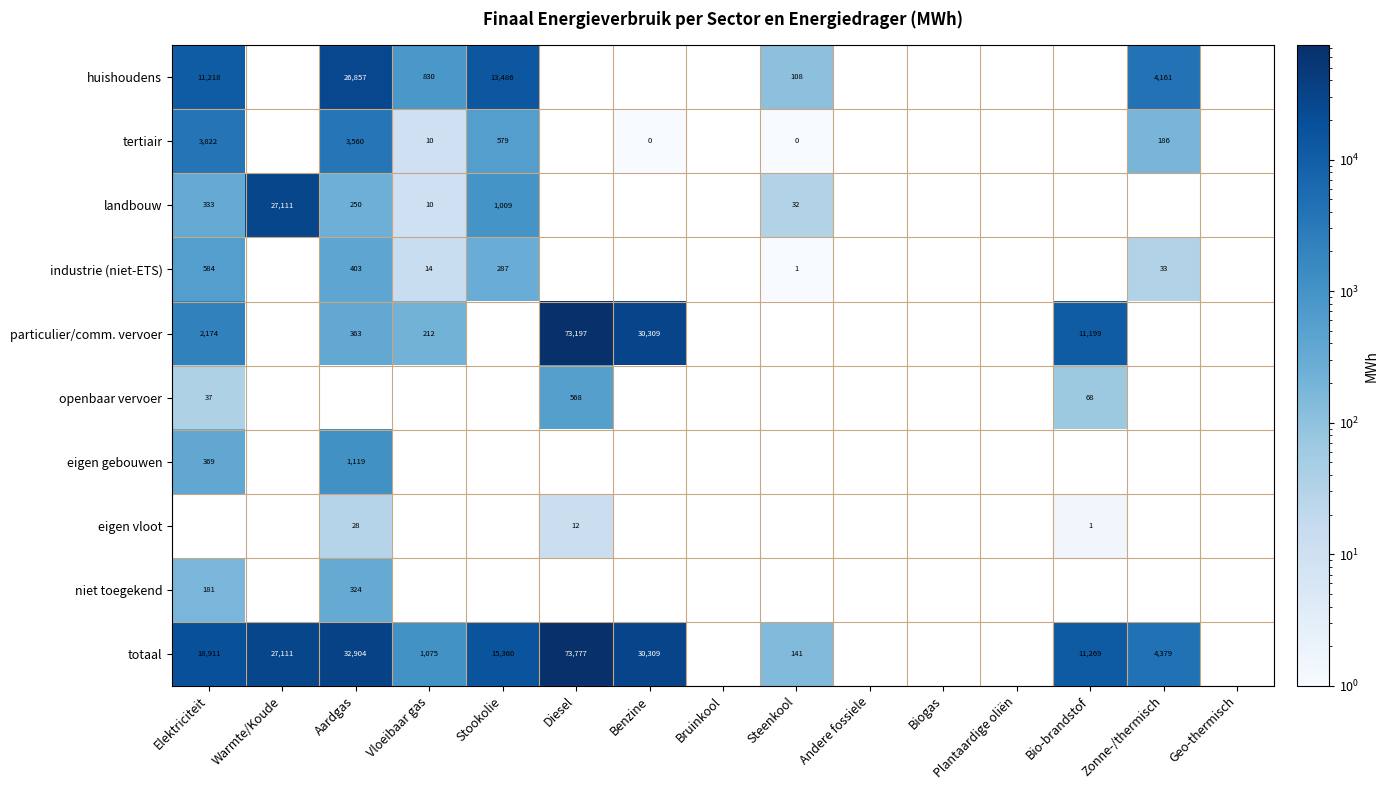

The totaal series shows 18911 at Elektriciteit. True or false?

True